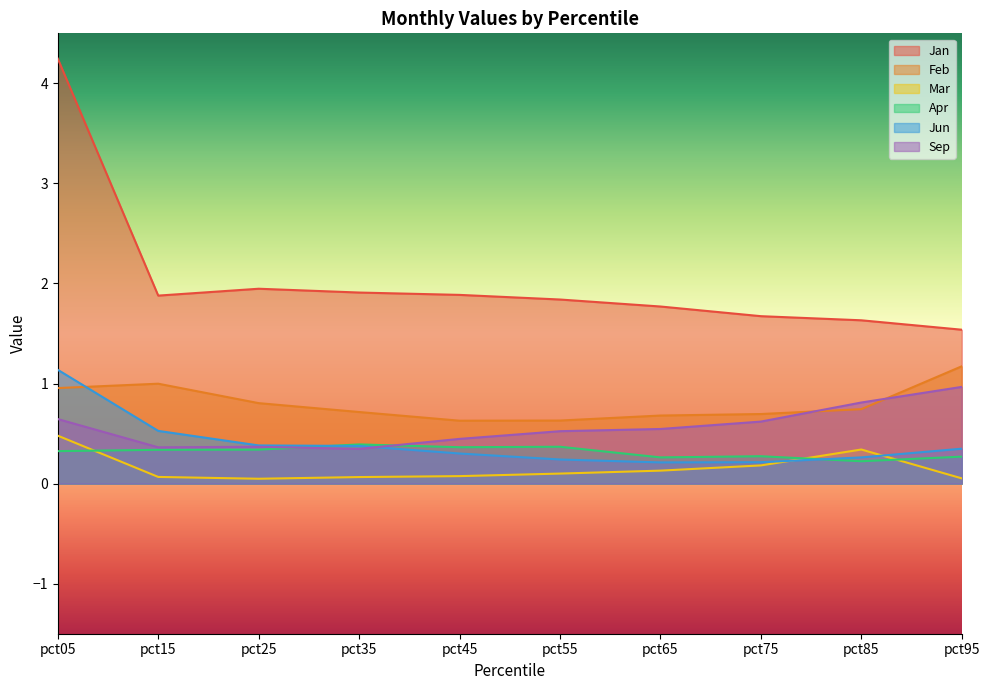

How many interior local peaks does the Apr series have?

3